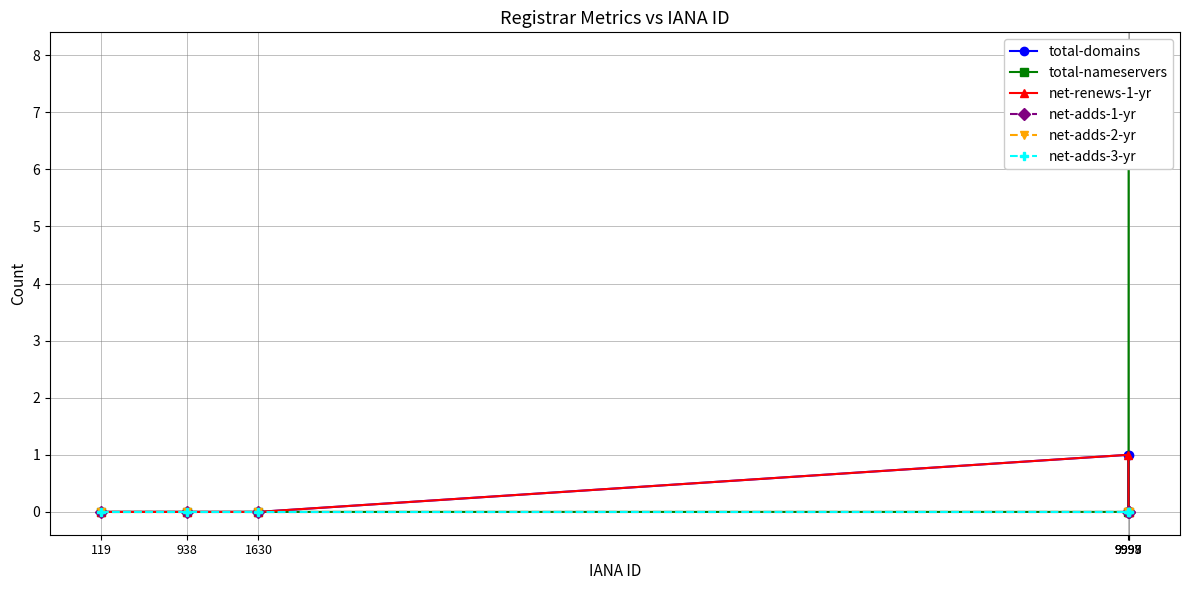

The net-adds-1-yr series shows 0 at 9999. True or false?

True